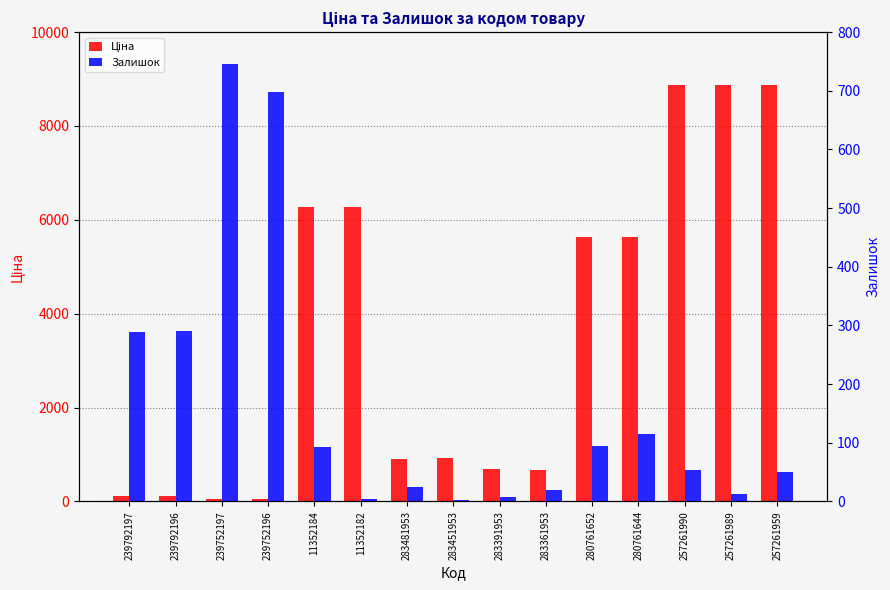

List the series in order of their overall mean, highest first.

Ціна, Залишок